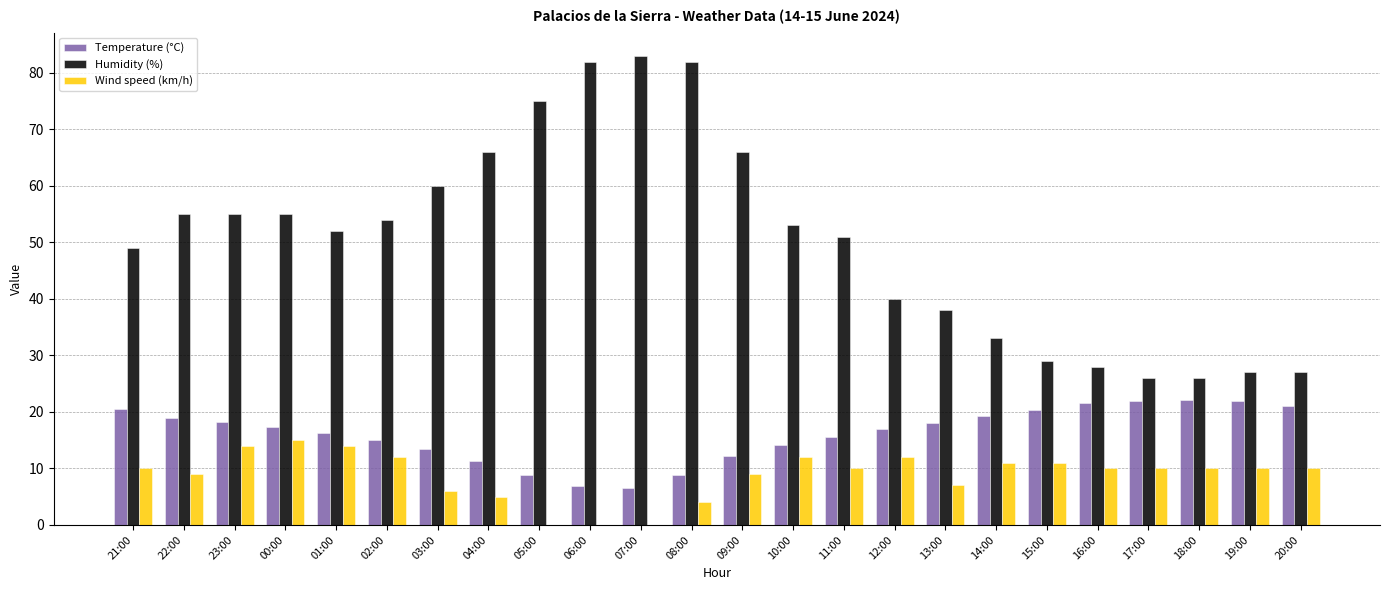

What is the sum of the Humidity (%) values at 01:00 and 05:00?

127.0